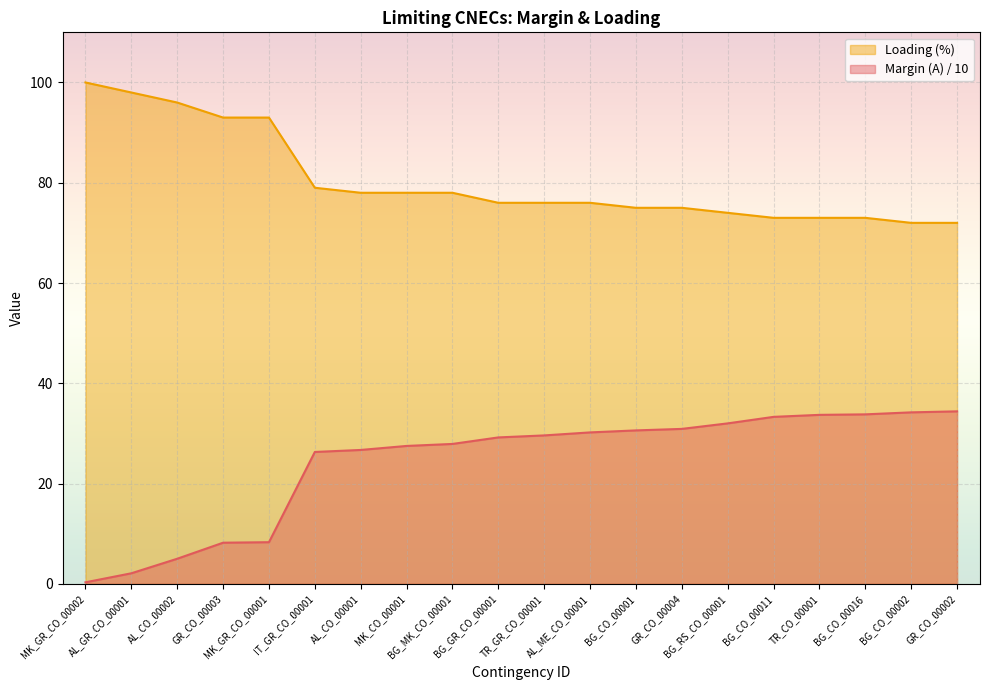

Reading left to right, transcribe all the data shown in this chart.

Margin (A): 0.3	2.1	5.0	8.2	8.3	26.3	26.7	27.5	27.9	29.2	29.6	30.2	30.6	30.9	32.0	33.3	33.7	33.8	34.2	34.4
Loading (%): 100.0	98.0	96.0	93.0	93.0	79.0	78.0	78.0	78.0	76.0	76.0	76.0	75.0	75.0	74.0	73.0	73.0	73.0	72.0	72.0